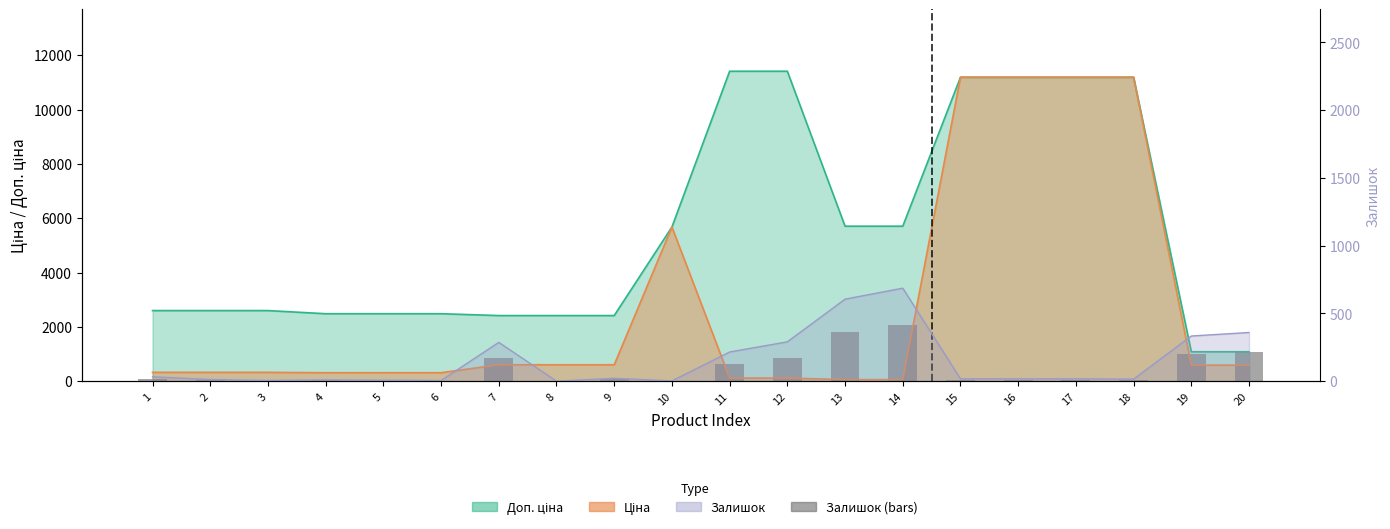

Does the chart contain any negative values?

No